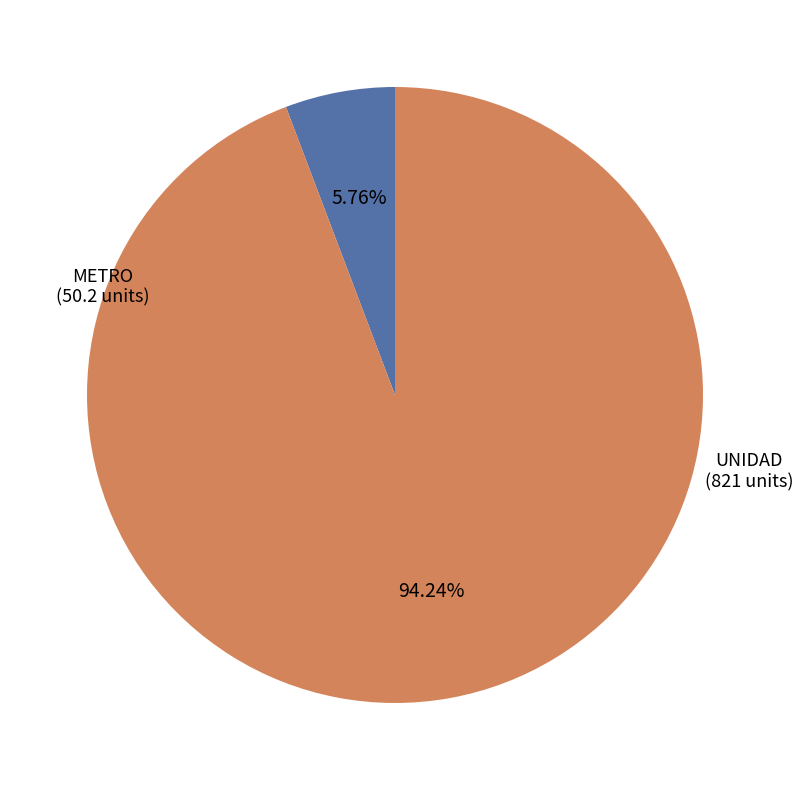

Is there a majority slice in this chart?

Yes